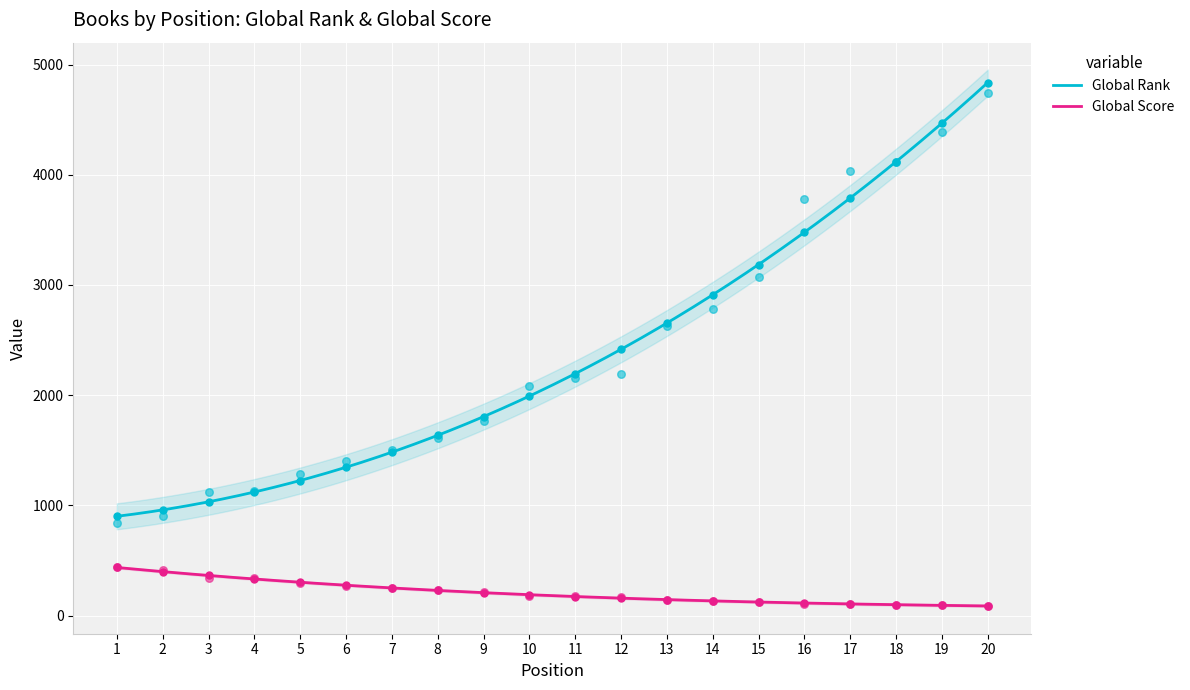

Which series has the largest Y range (max minus min)?

Global Rank